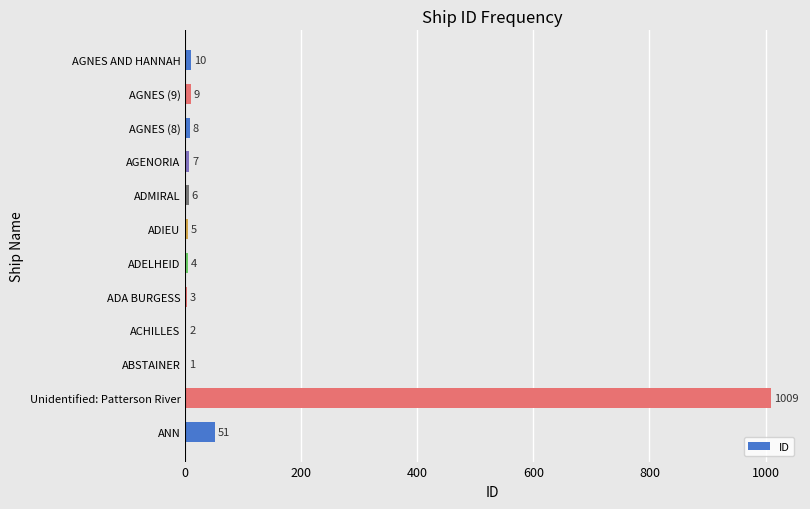

Is it true that the value at AGNES (9) is 9?

True